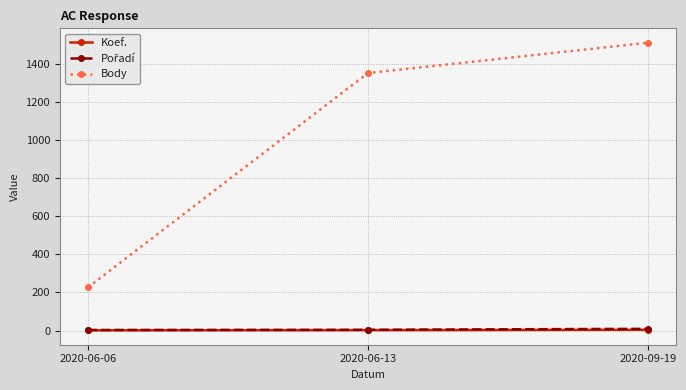

The value of Body at 2020-06-13 is 1350. True or false?

True